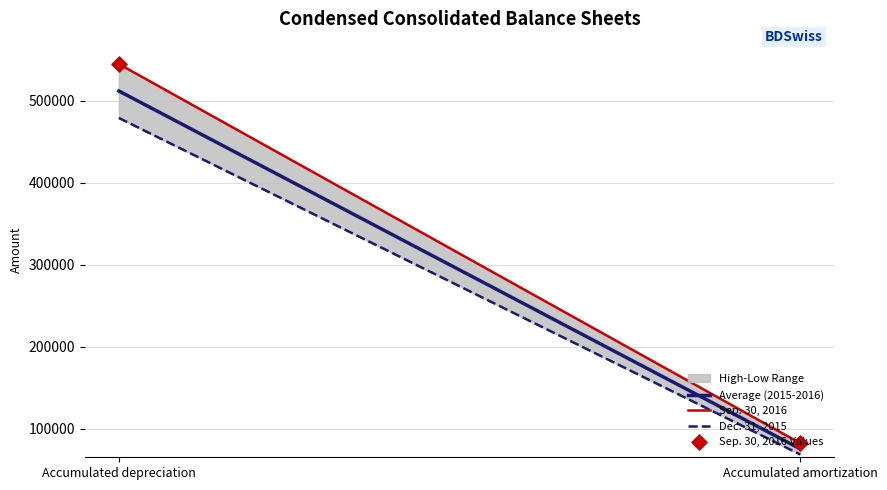

Is the value of Sep. 30, 2016 Values at Accumulated depreciation greater than the value of Sep. 30, 2016 at Accumulated amortization?

Yes